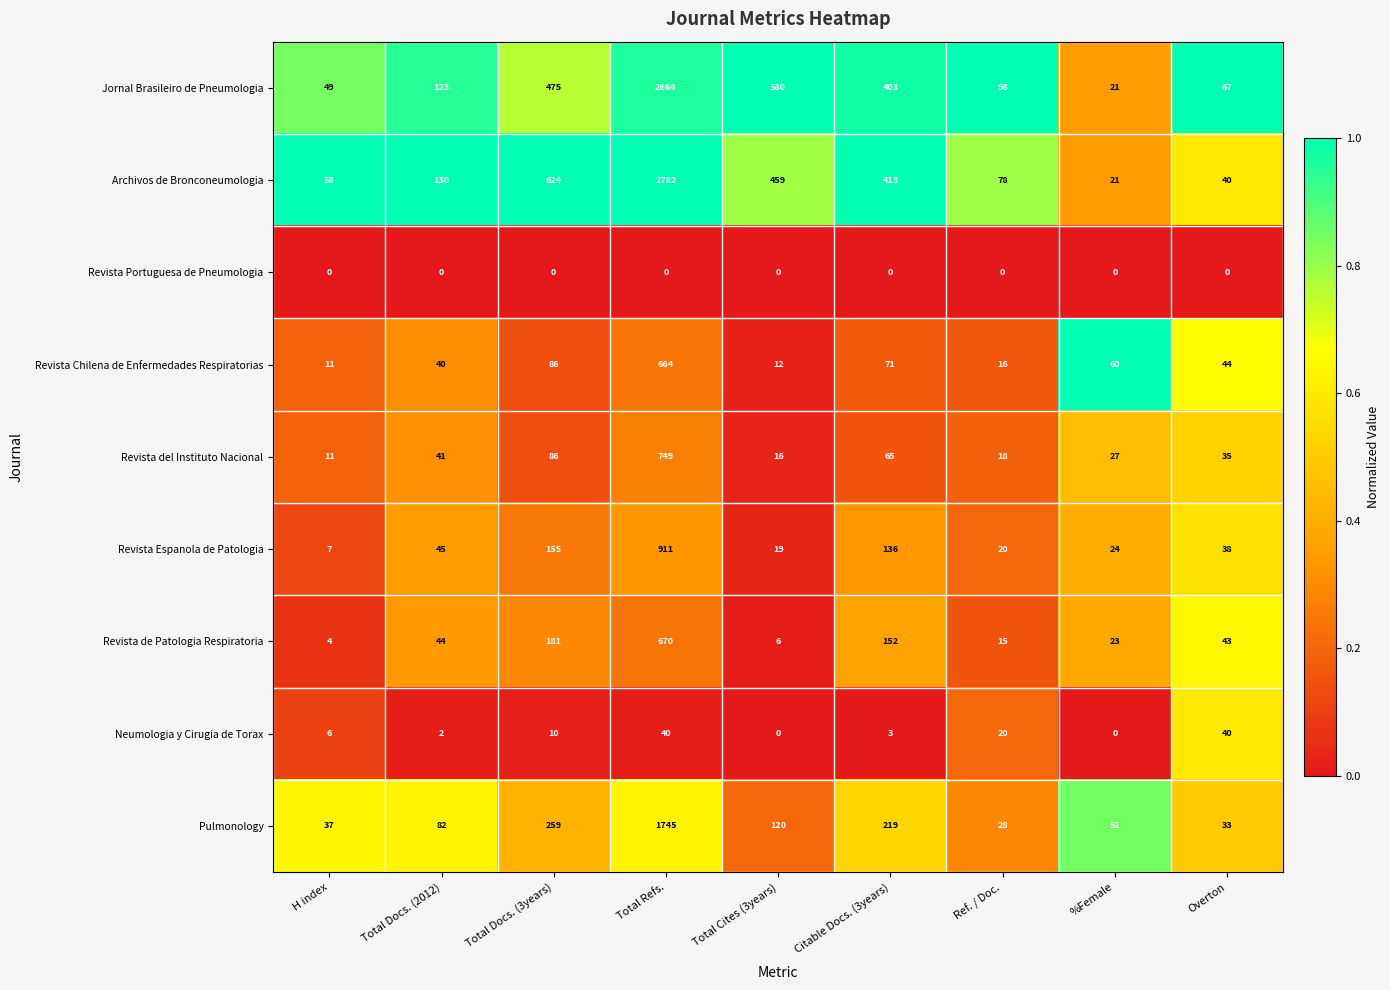

Which series changed the most between Total Docs. (3years) and Total Cites (3years)?

Revista de Patologia Respiratoria